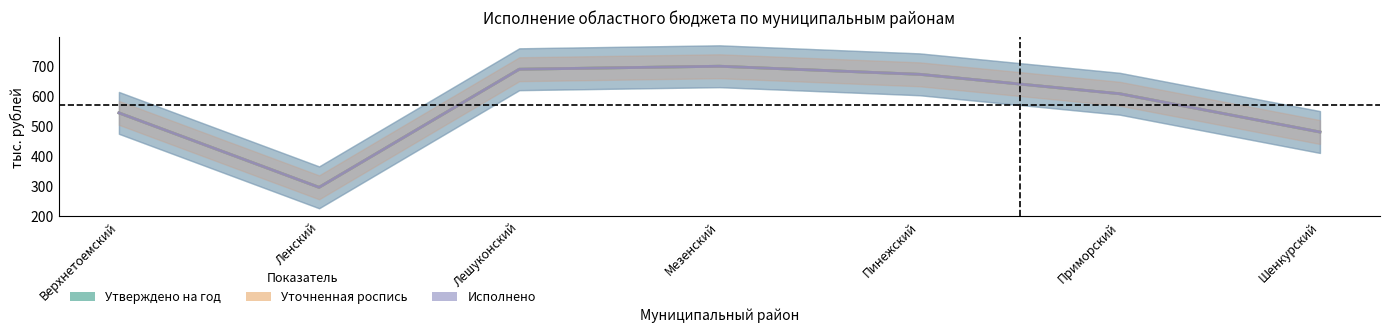

The Утверждено на год series shows 211 at Верхнетоемский. True or false?

False